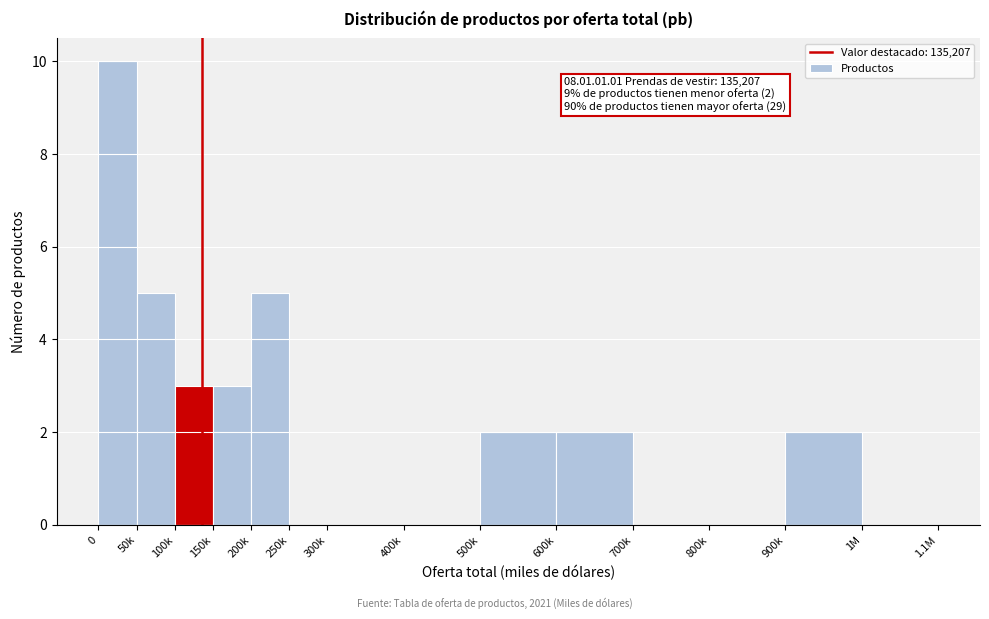

Reading left to right, transcribe all the data shown in this chart.

0=10	50k=5	100k=3	150k=3	200k=5	250k=0	300k=0	400k=0	500k=2	600k=2	700k=0	800k=0	900k=2	1M=0